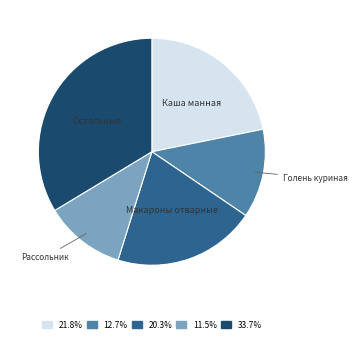

Is there any slice that represents more than half of the pie?

No